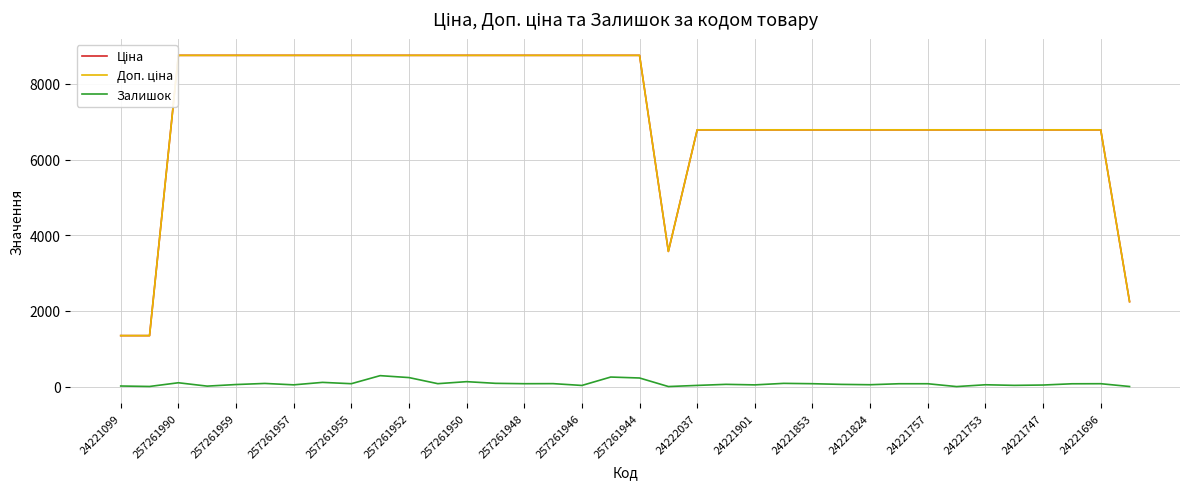

True or false: Залишок and Ціна intersect in this chart.

False